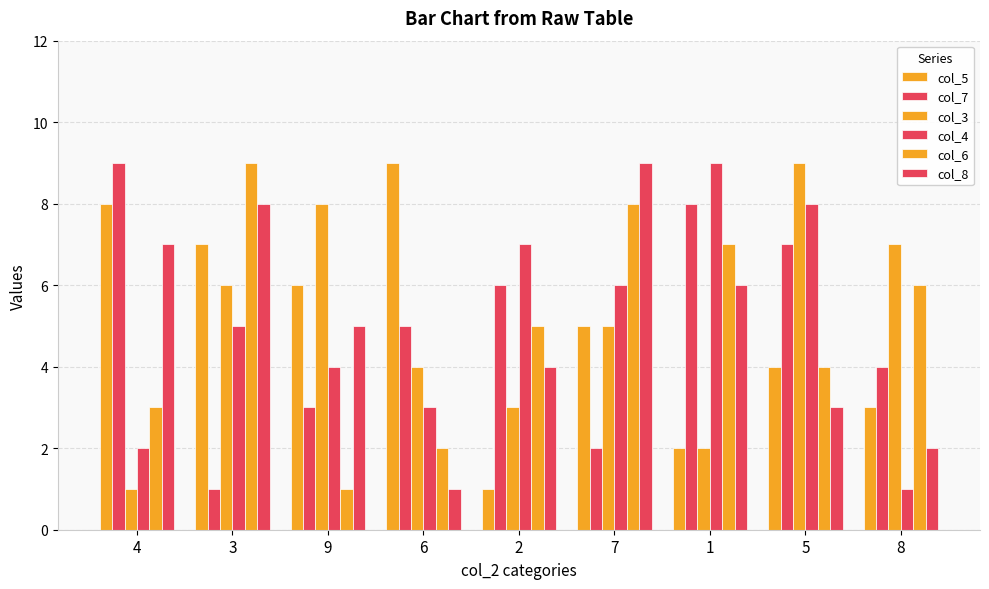

What is the value of the col_6 bar at the 1st from the left?

3